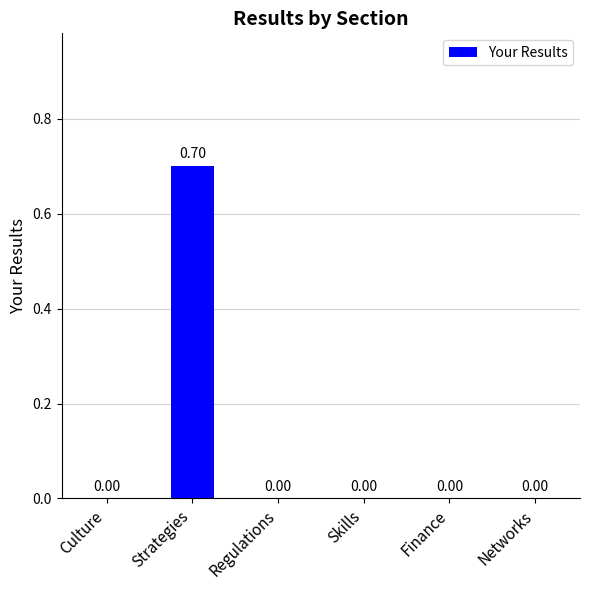

The chart shows a value of 0.0 at Finance. True or false?

True